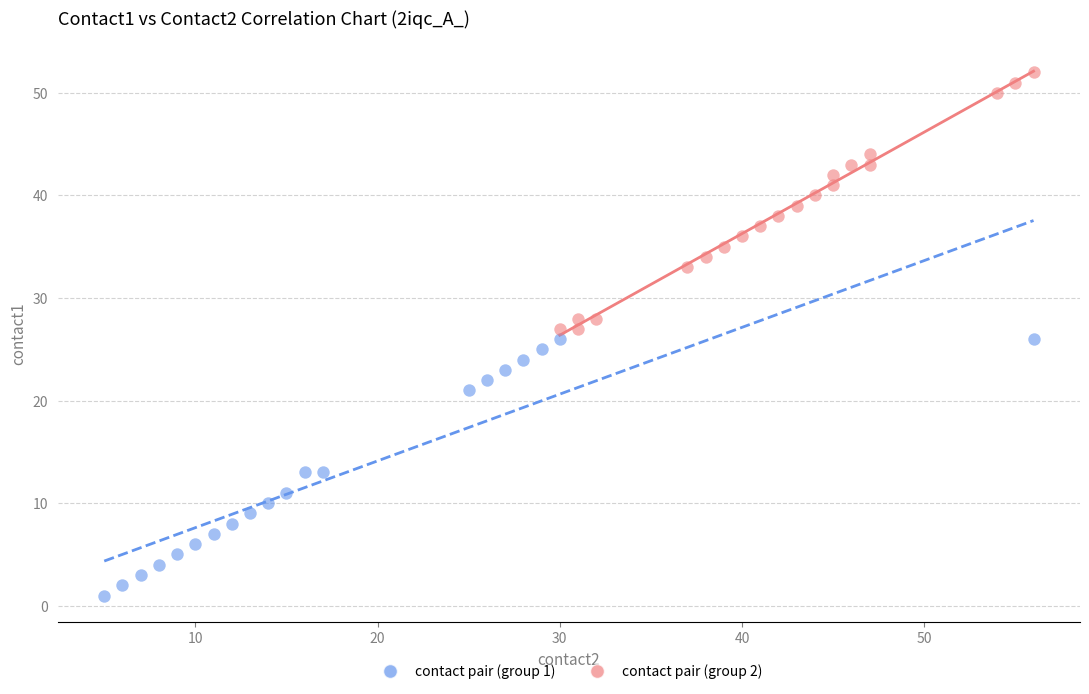

Which series contains the lowest Y value?

contact pair (group 1)